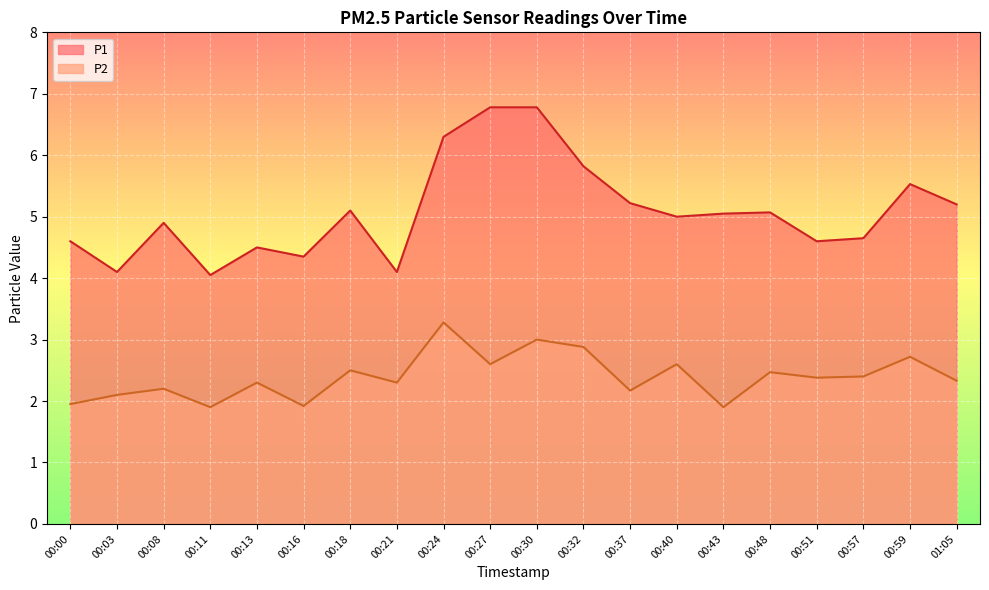

What is the sum of the P1 values at 00:11 and 00:21?

8.1